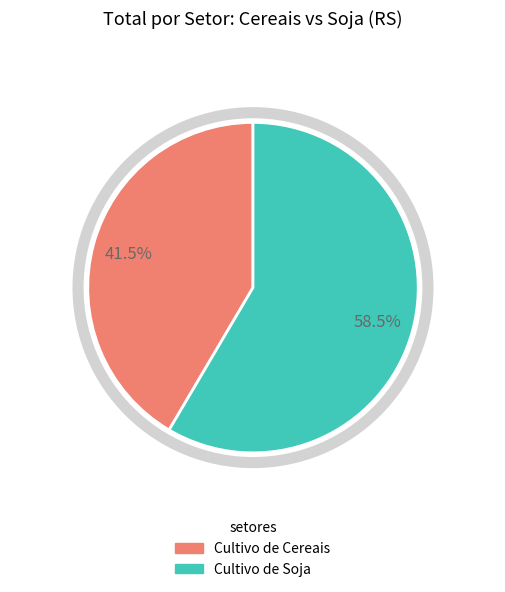

Which category has the biggest portion of the pie?

Cultivo de Soja